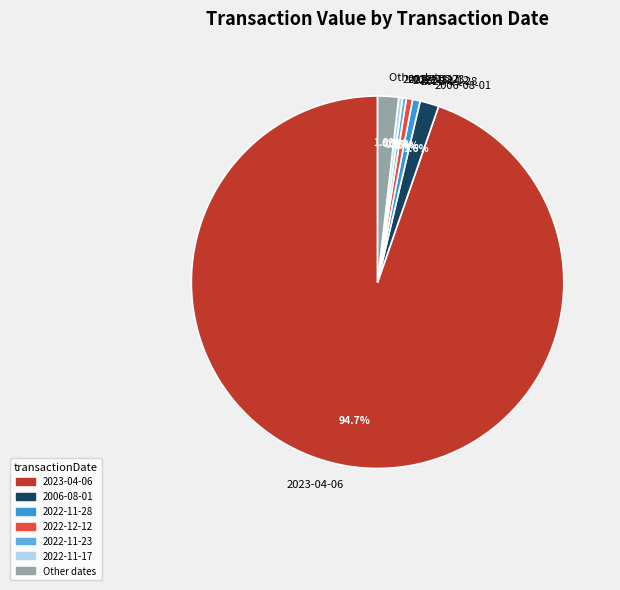

Is the sum of 2023-04-06 and 2006-08-01 greater than half?

Yes